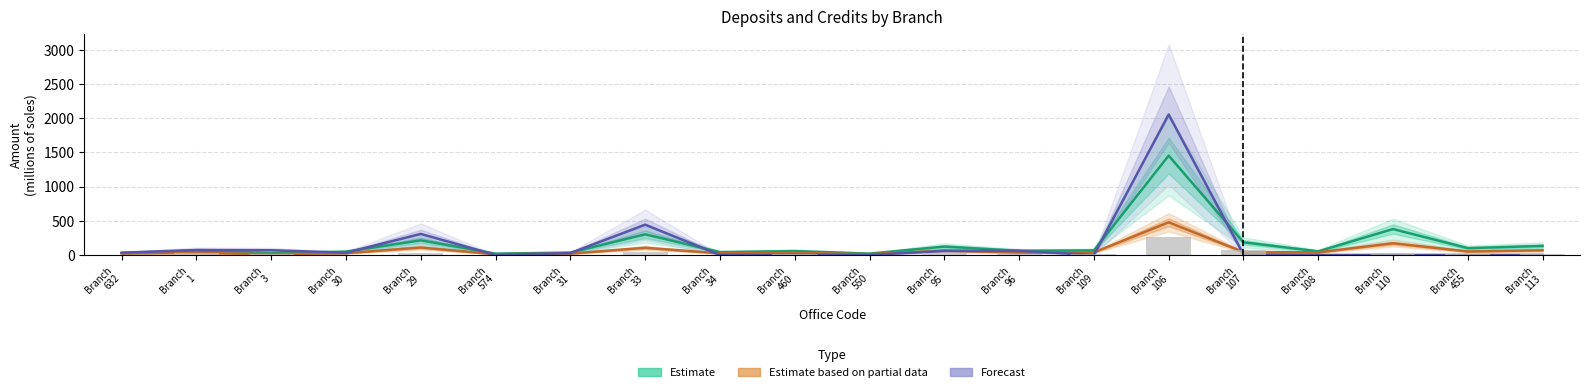

How many data points in Forecast (Credits MN) are above 27?

10